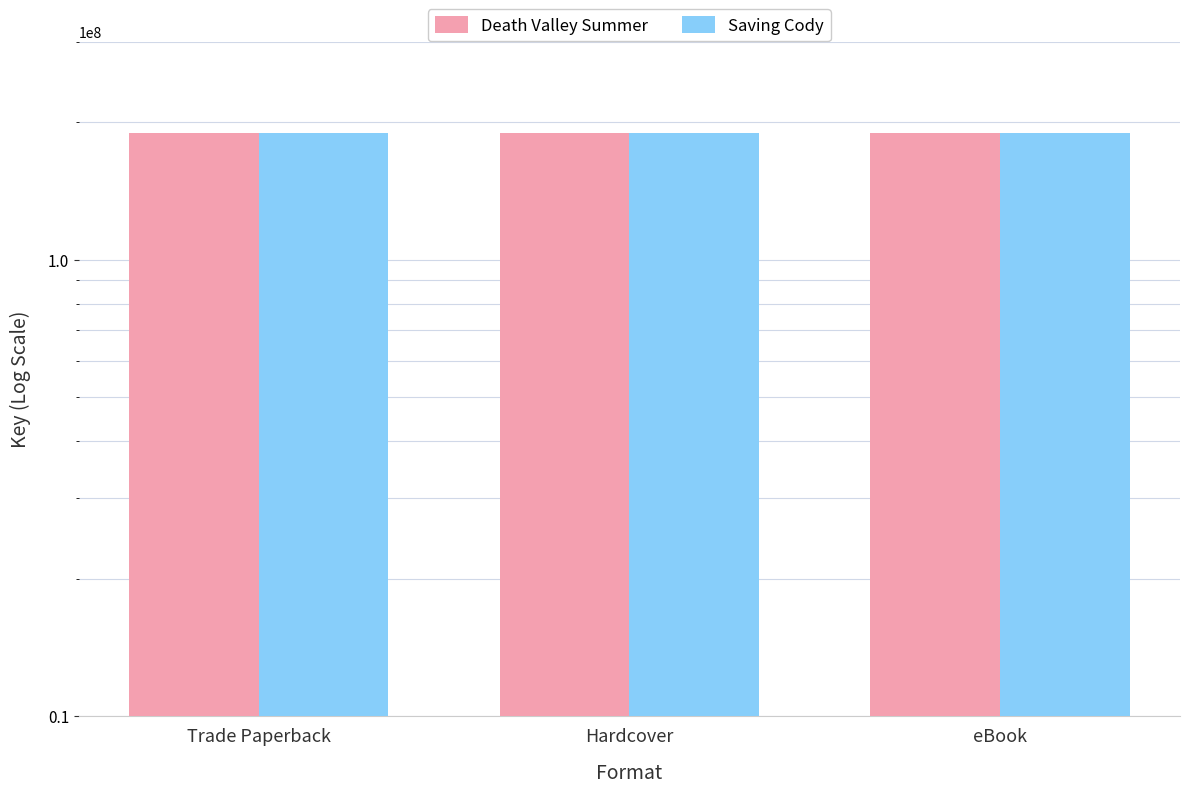

The Saving Cody series shows 279940693 at eBook. True or false?

False